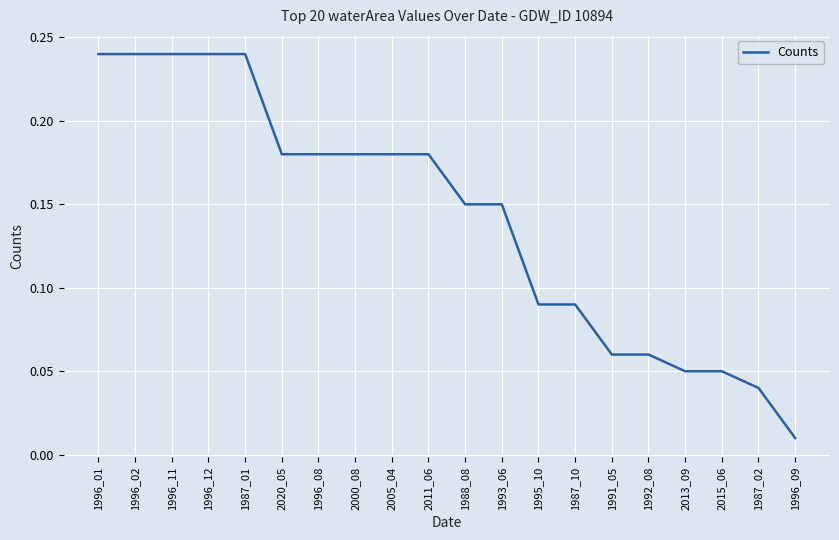

At which label is the value closest to 0?

1996_09